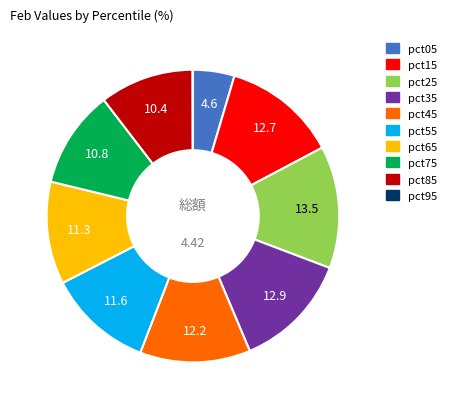

Combined, do pct55 and pct35 account for over 50%?

No